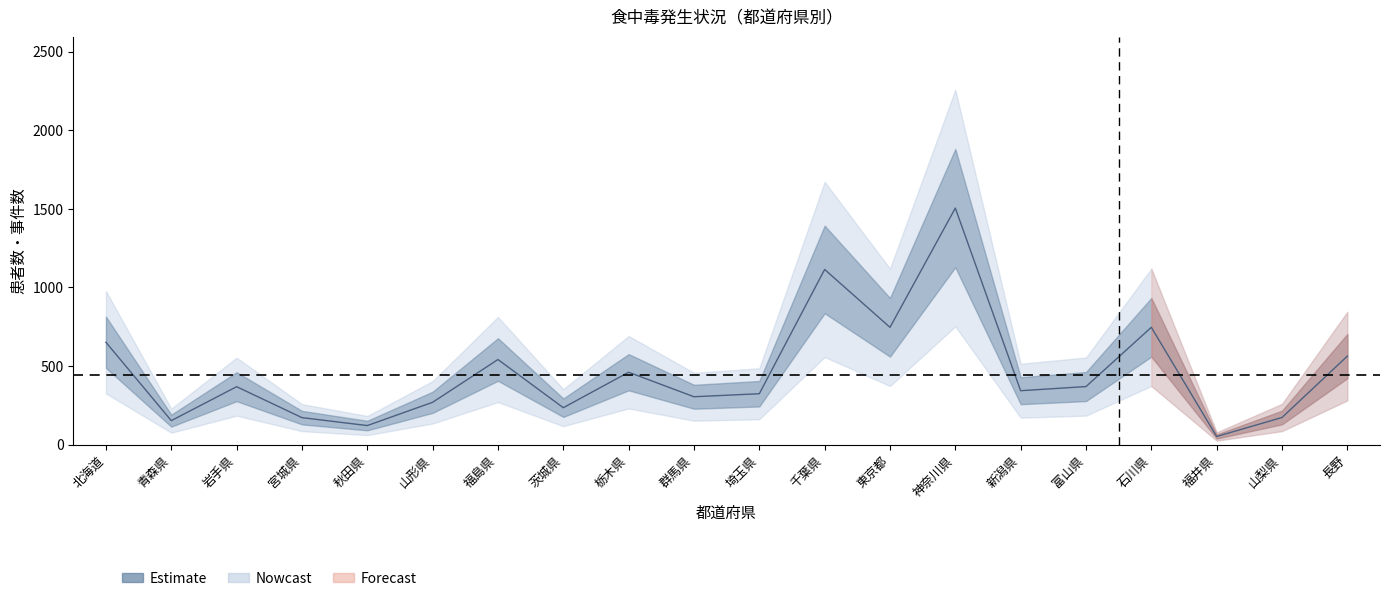

The value at 埼玉県 is 324.0. True or false?

True